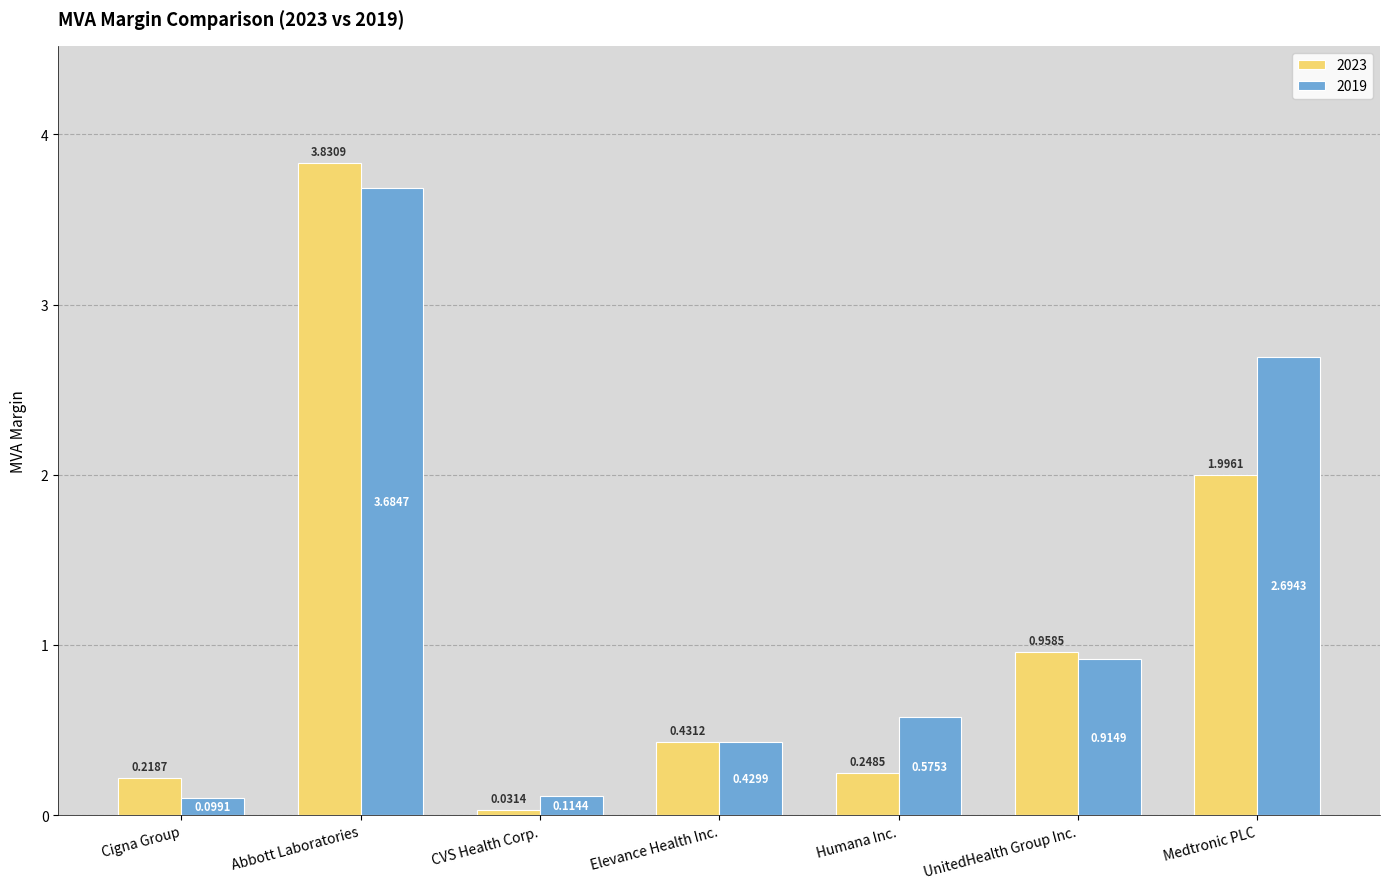

What is the difference between the maximum and second lowest values in the 2019 series?

3.6